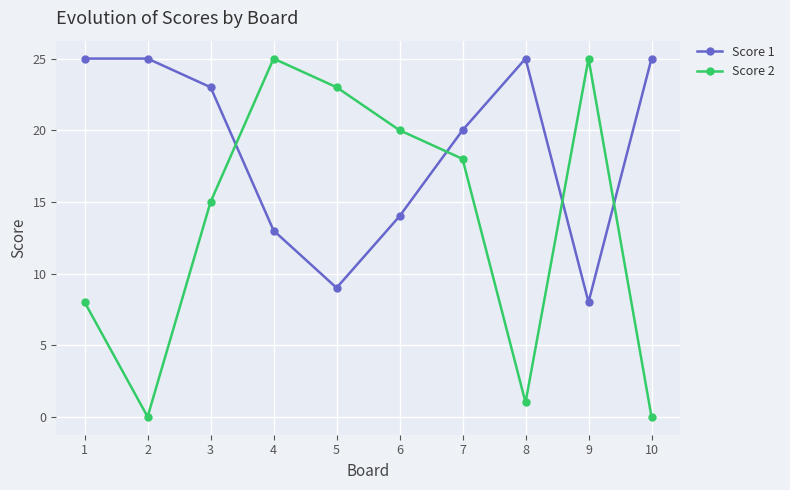

What is the value of the Score 1 point at the 8th from the left?

25